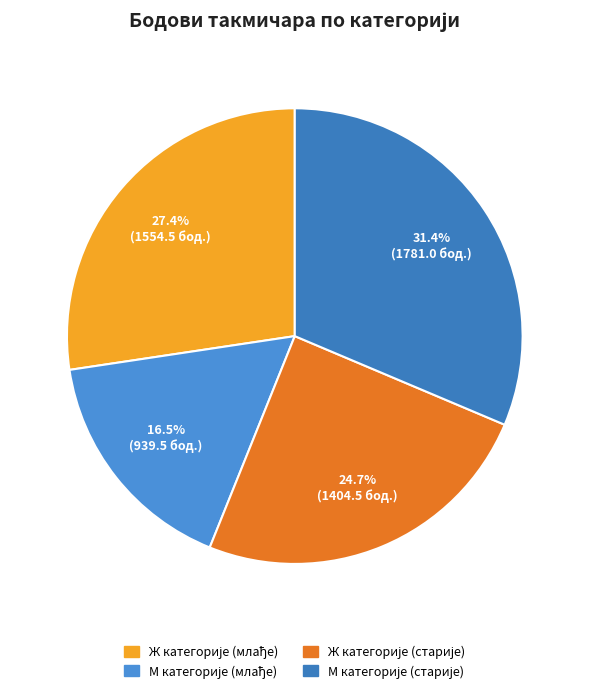

How many slices are in this pie chart?

4